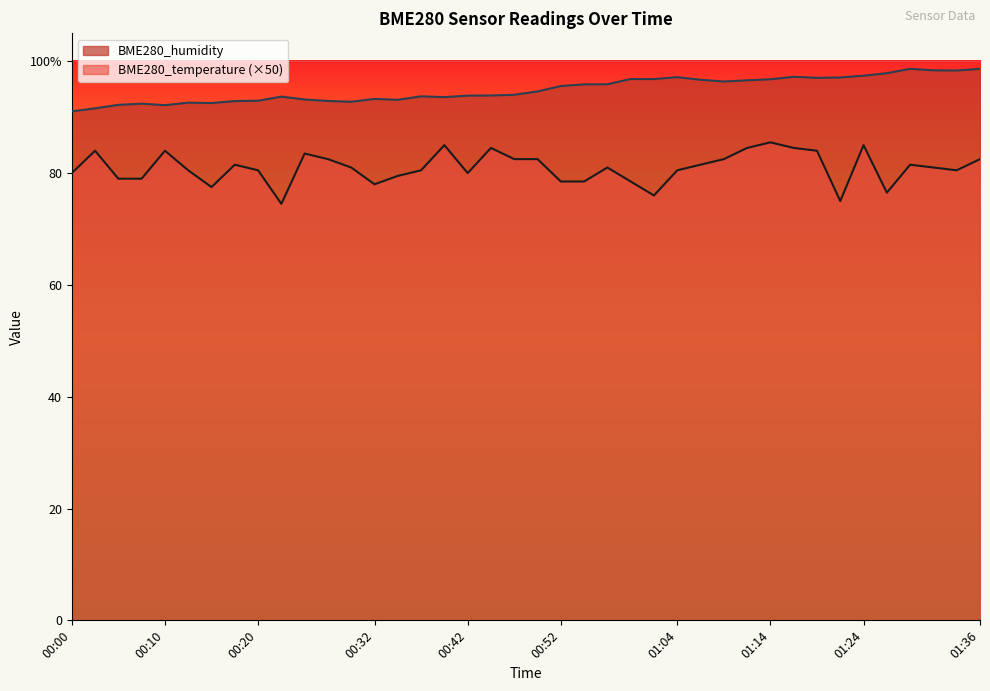

Which series has the largest range (max minus min)?

BME280_temperature (×50)